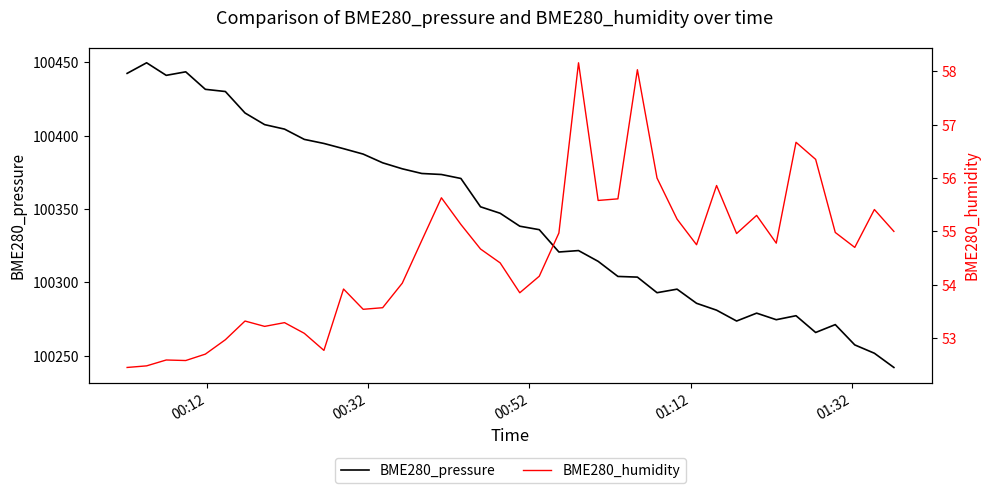

What is the maximum value shown in the chart?

100449.8